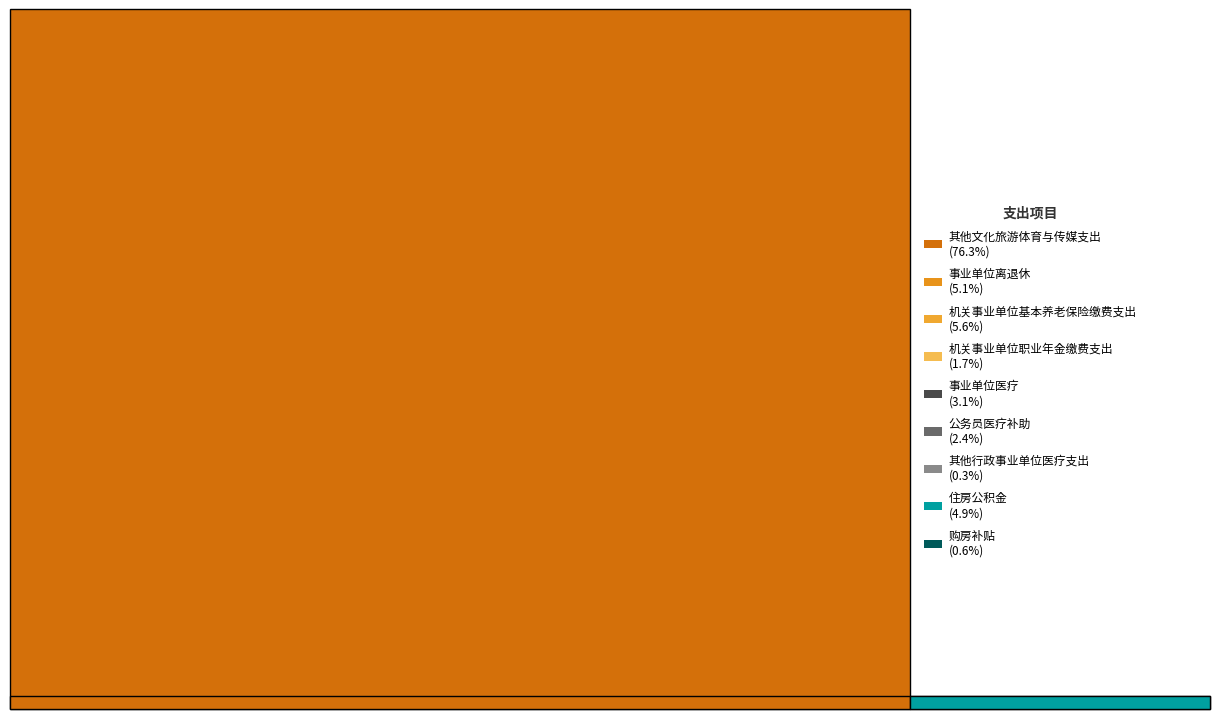

Count the number of slices in the pie.

9